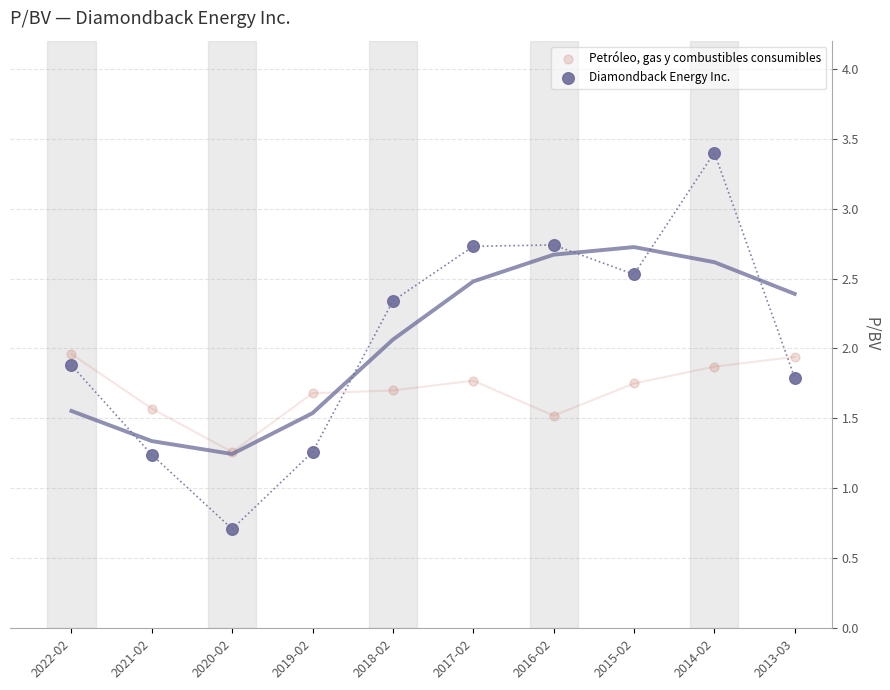

Across all data points, what is the range of Y values (max minus min)?

2.7